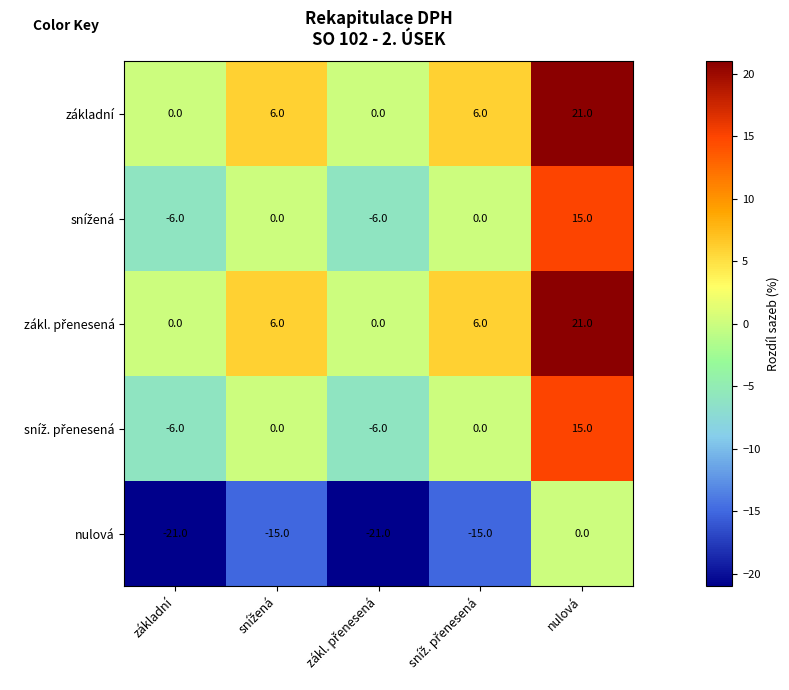

What is the average value of the základní series?

7